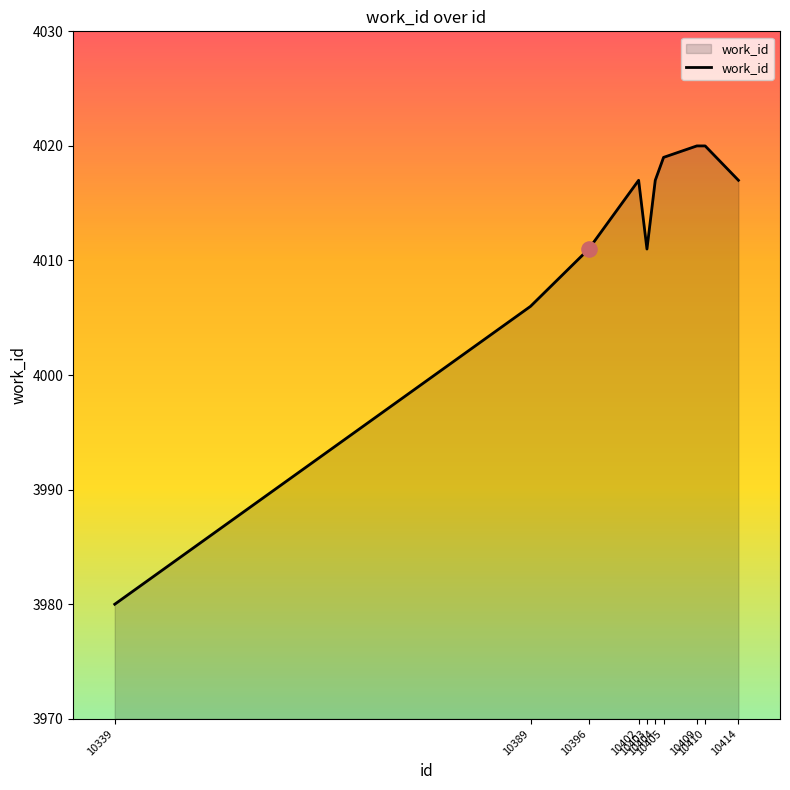

What is the ratio of the value at 10339 to the value at 10396?

1.0